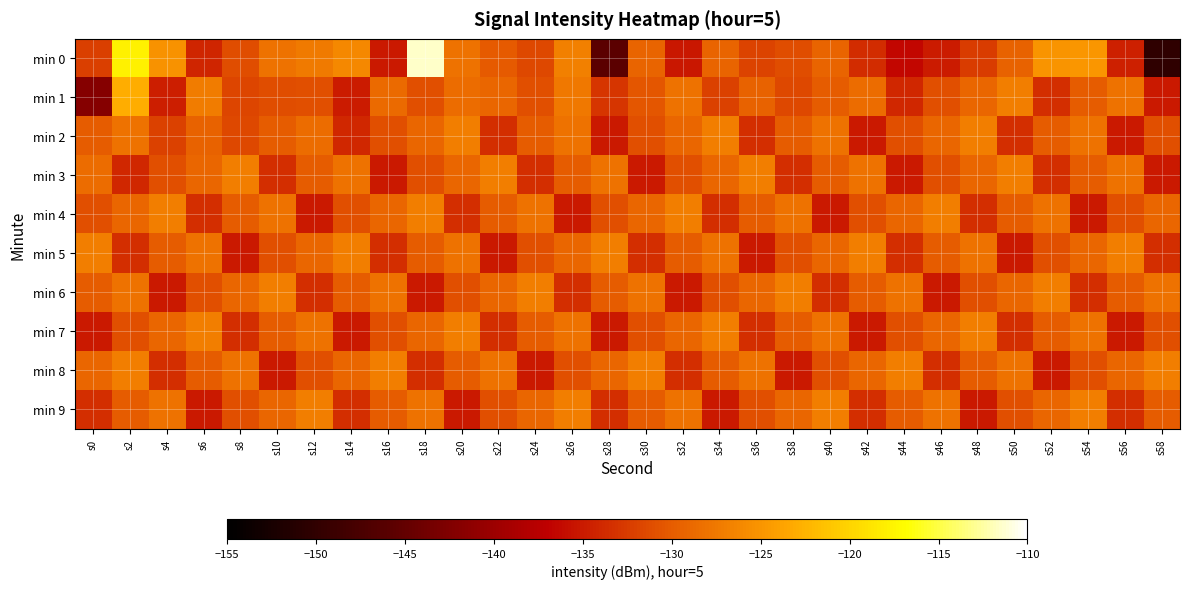

Rank the series at s30 from highest to lowest value.

min 8, min 6, min 4, min 0, min 9, min 1, min 2, min 7, min 5, min 3